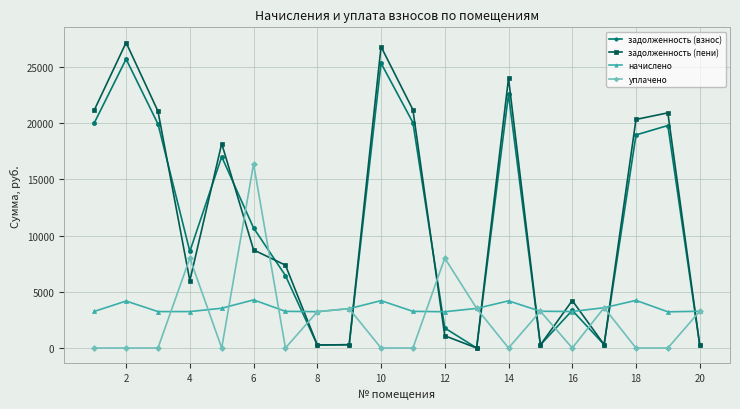

Rank the series by their maximum value, from lowest to highest.

начислено, уплачено, задолженность (взнос), задолженность (пени)